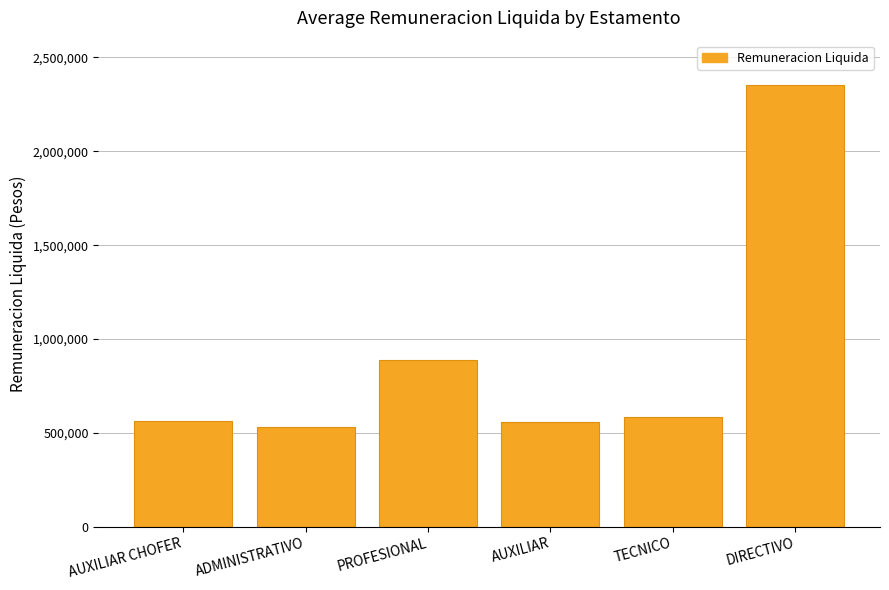

What is the approximate value at PROFESIONAL, to the nearest 50?

890800